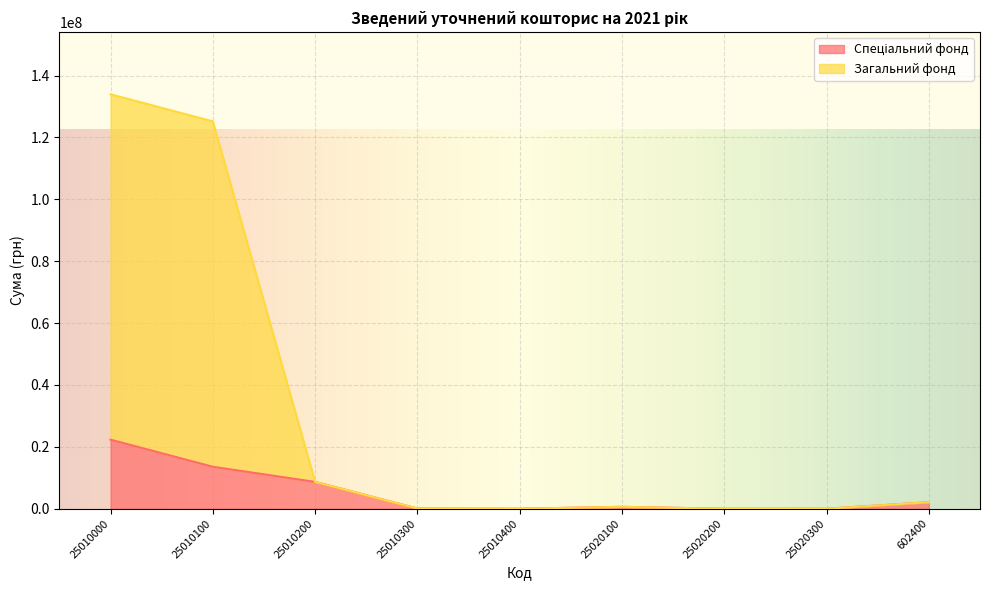

Which series has the largest total across all categories?

Загальний фонд